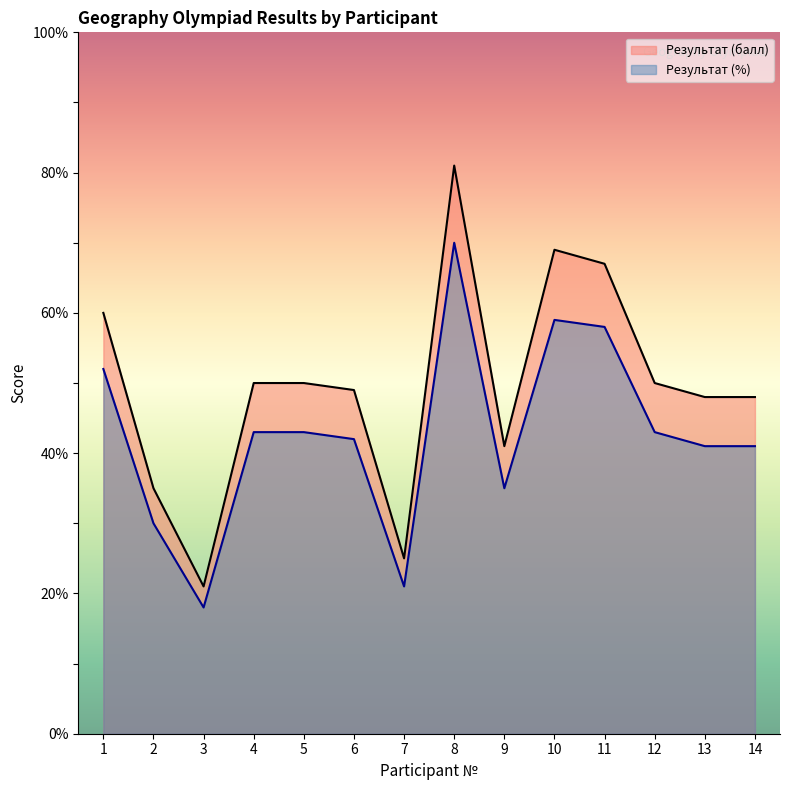

True or false: Результат (балл) has a value of 72 at 4.

False